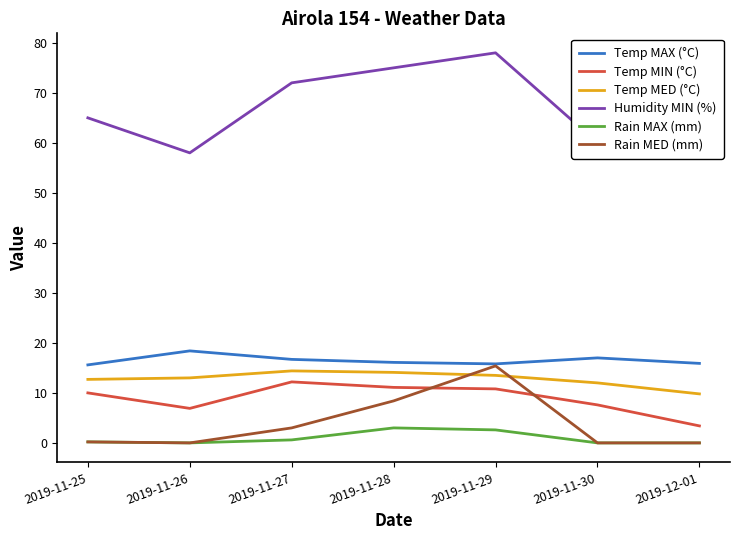

Which category has the lowest value in the Temp MIN (°C) series?

2019-12-01